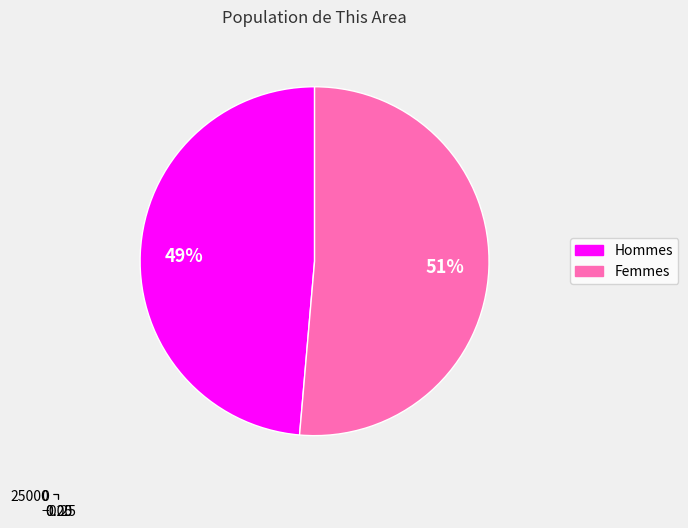

Rank the categories by value from highest to lowest.

Female, Male